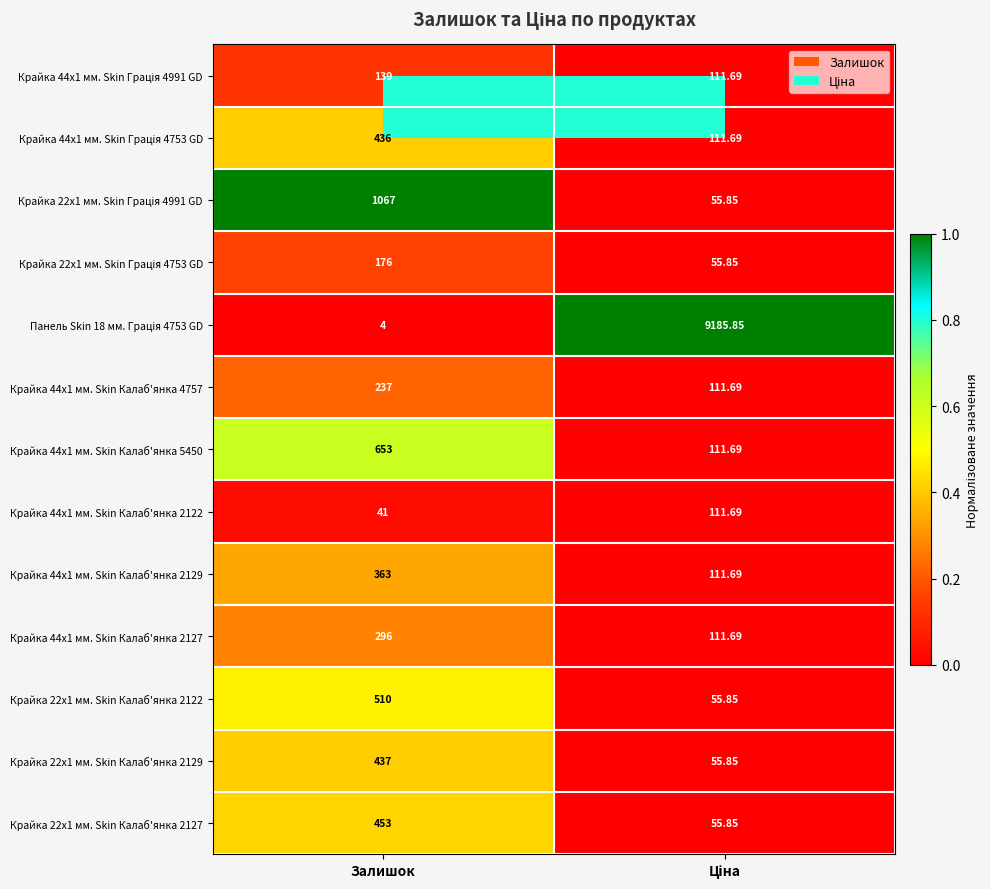

At which category does the chart reach its minimum across all series?

Залишок